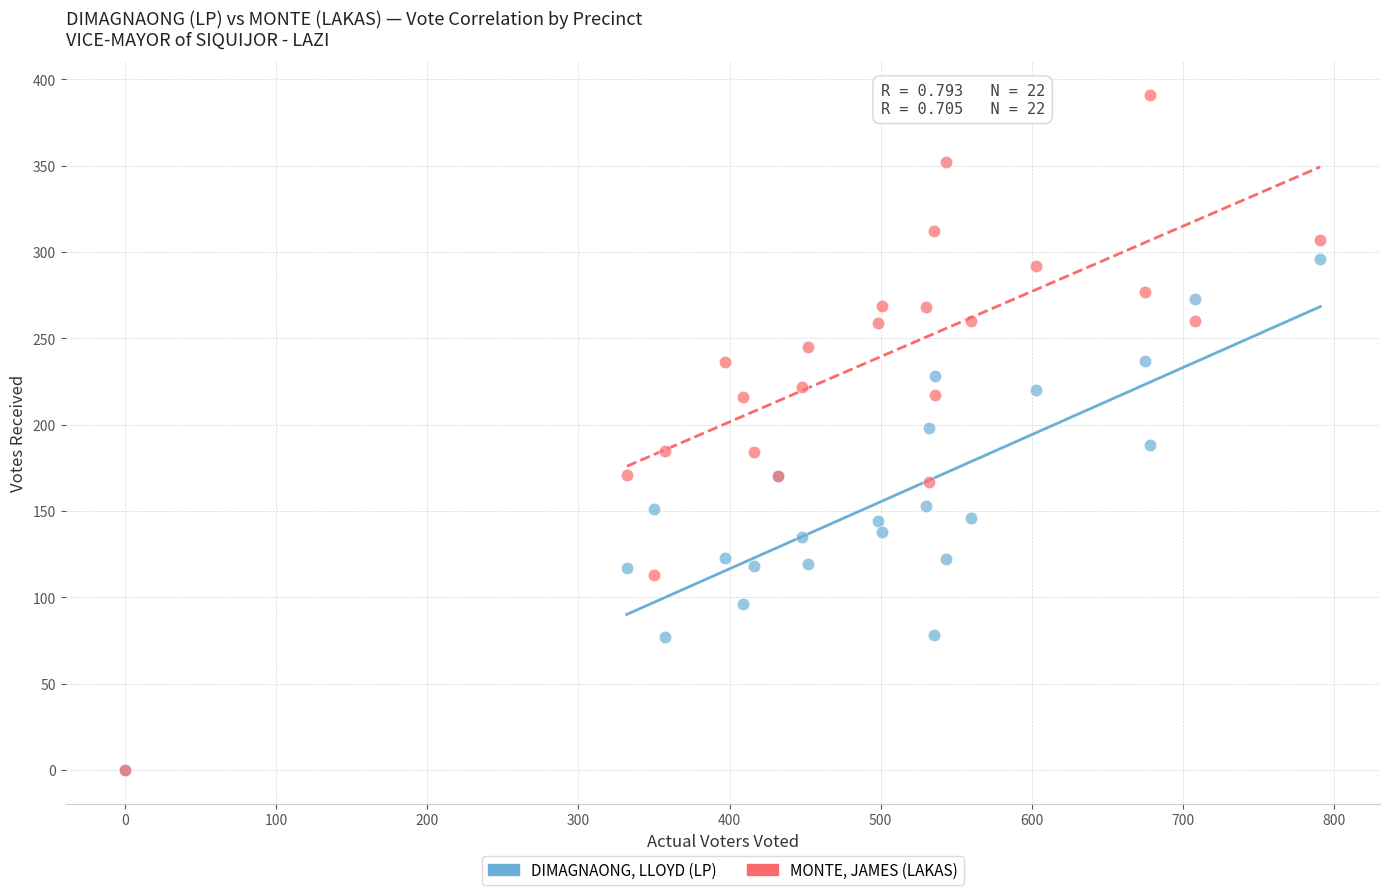

Which series has the widest spread of Y values?

MONTE, JAMES (LAKAS)